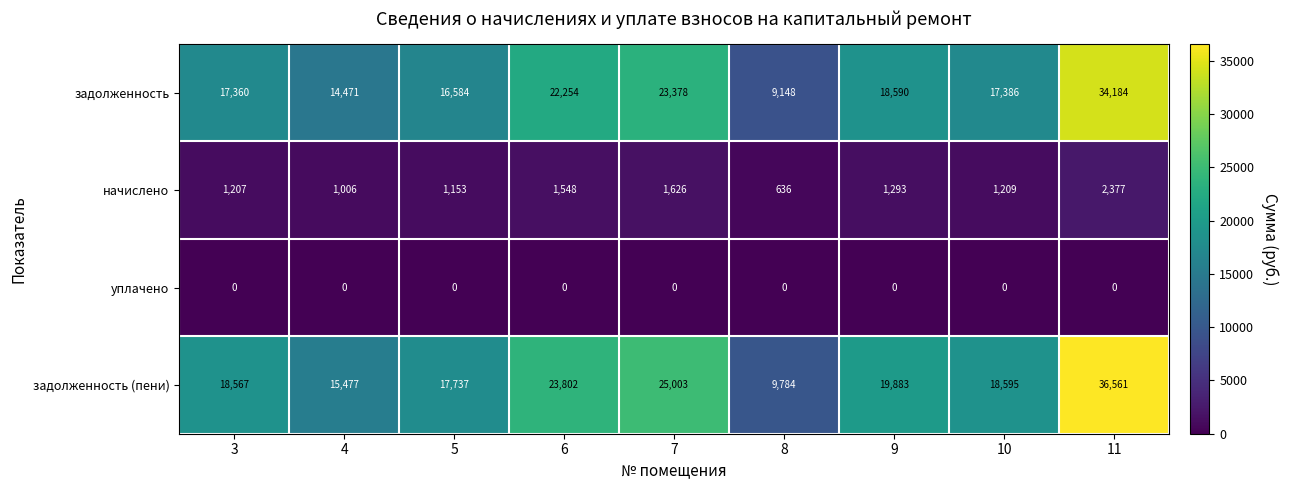

What is the difference between the highest and lowest values at 9?

19883